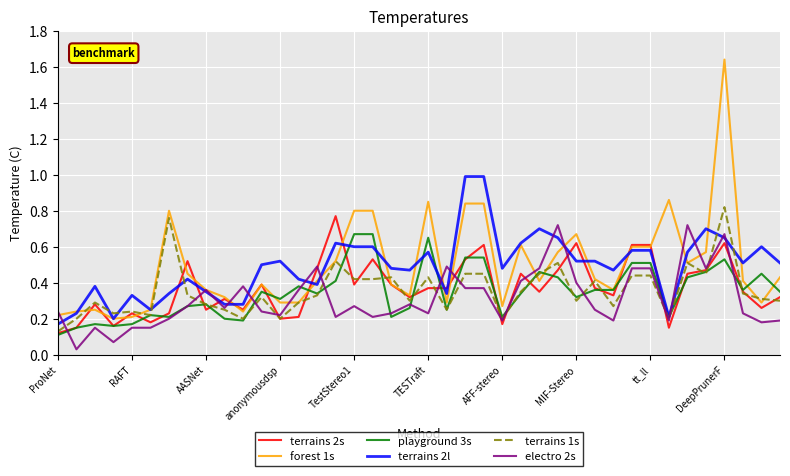

Which series has the largest range (max minus min)?

forest 1s